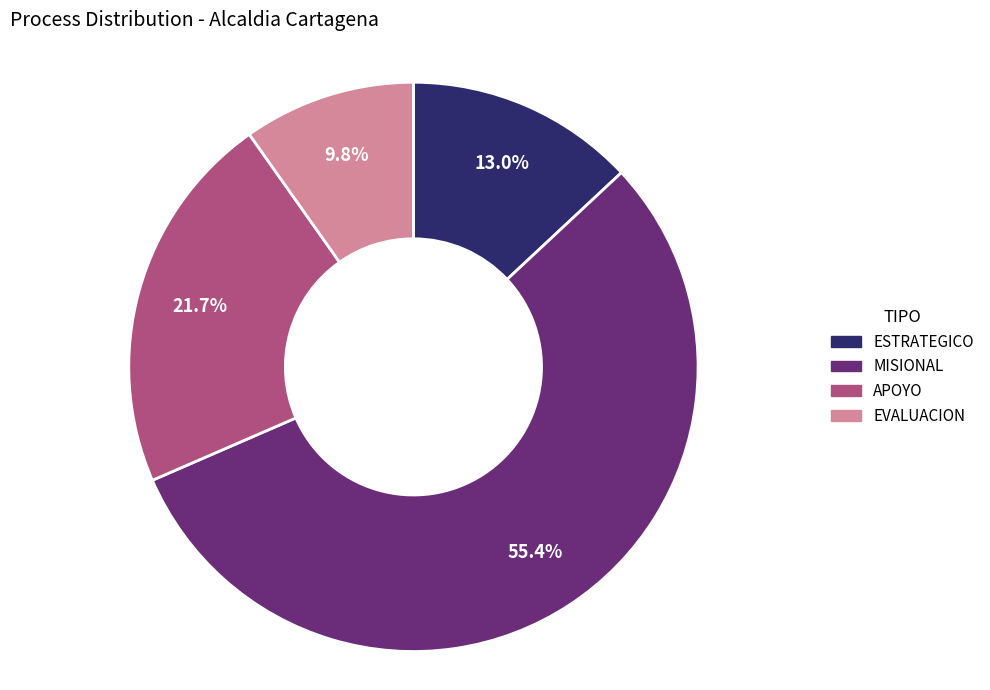

To the nearest percent, what is the combined percentage of MISIONAL and EVALUACION?

65%